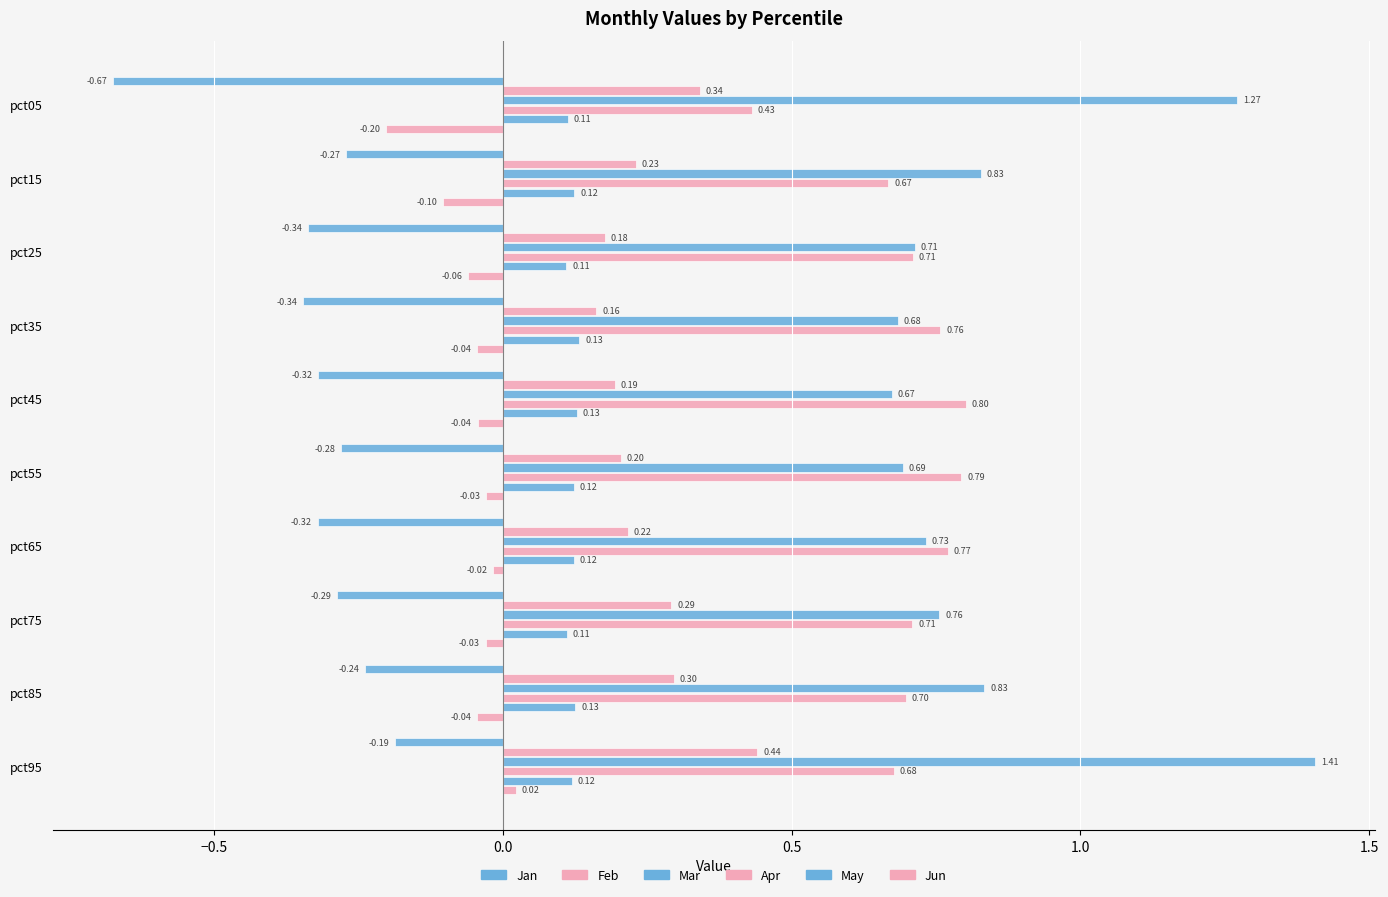

How many categories are shown in the chart?

10